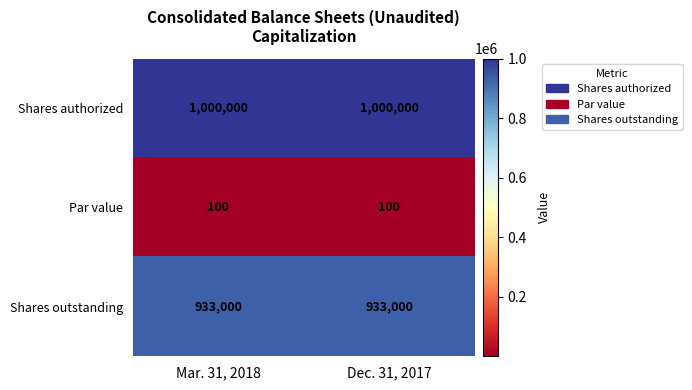

What is the spread (max minus min) of values at Dec. 31, 2017?

999900